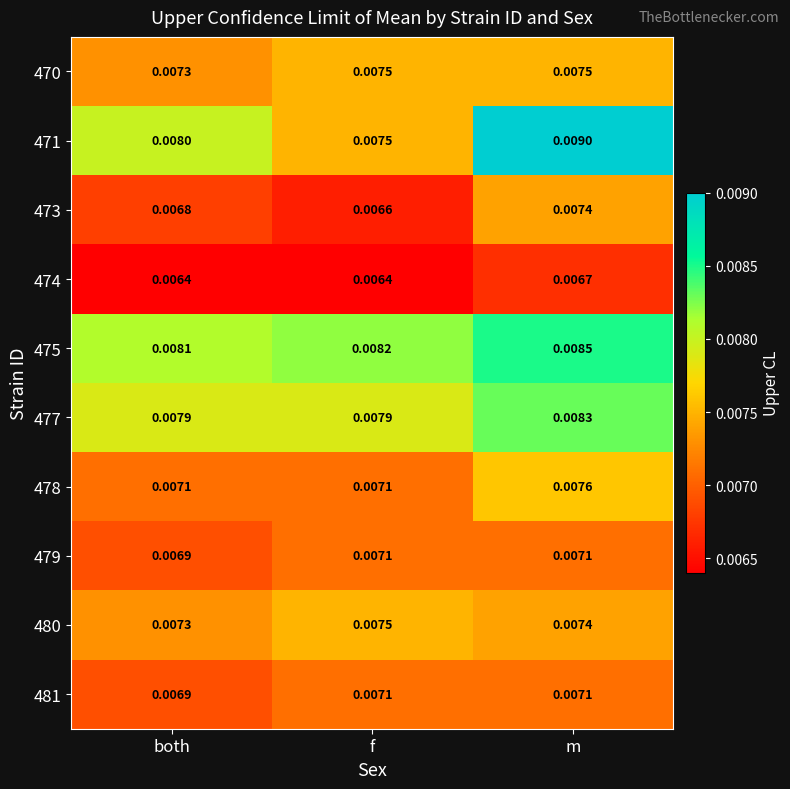

How many distinct data groups are displayed?

10